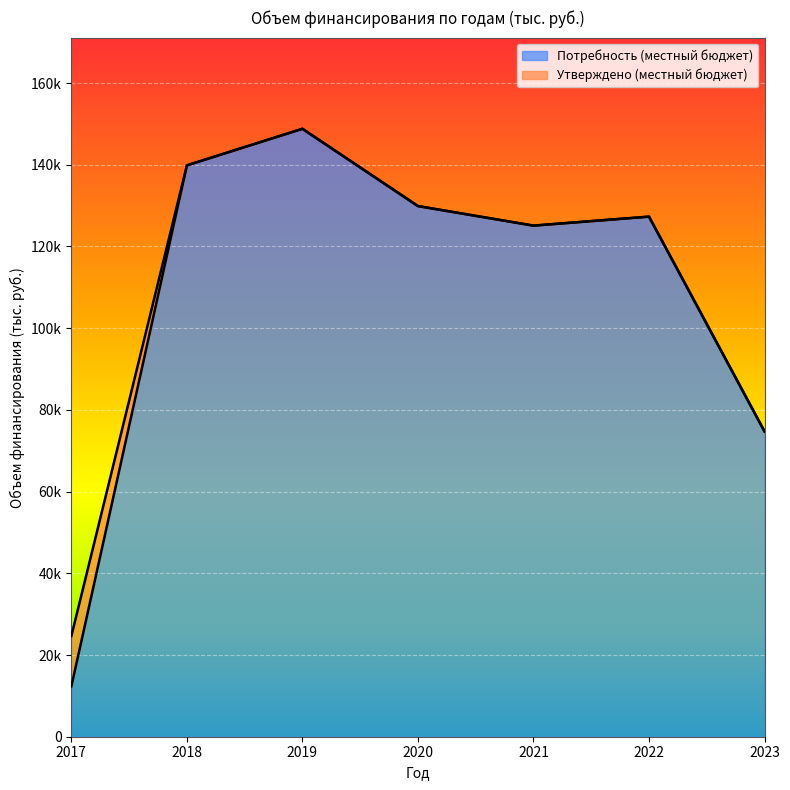

At how many categories does at least one series exceed 76476?

5